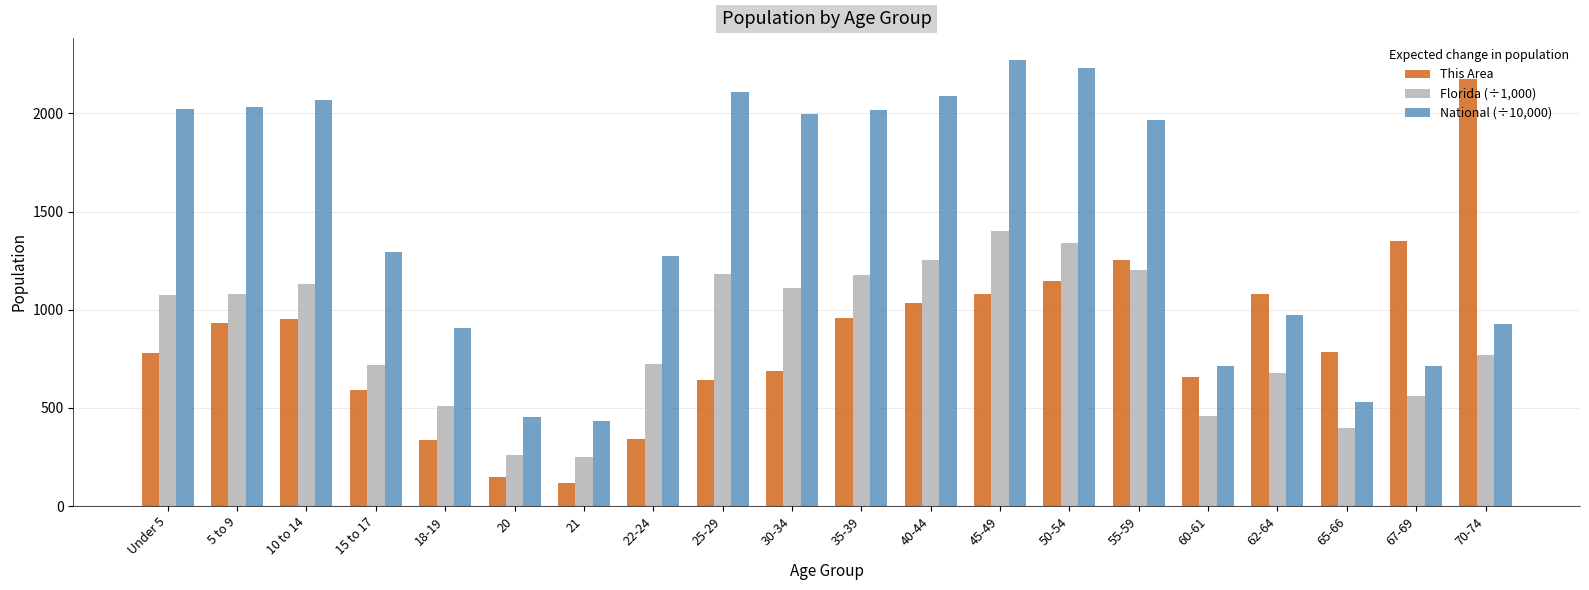

How many groups of bars are there?

20